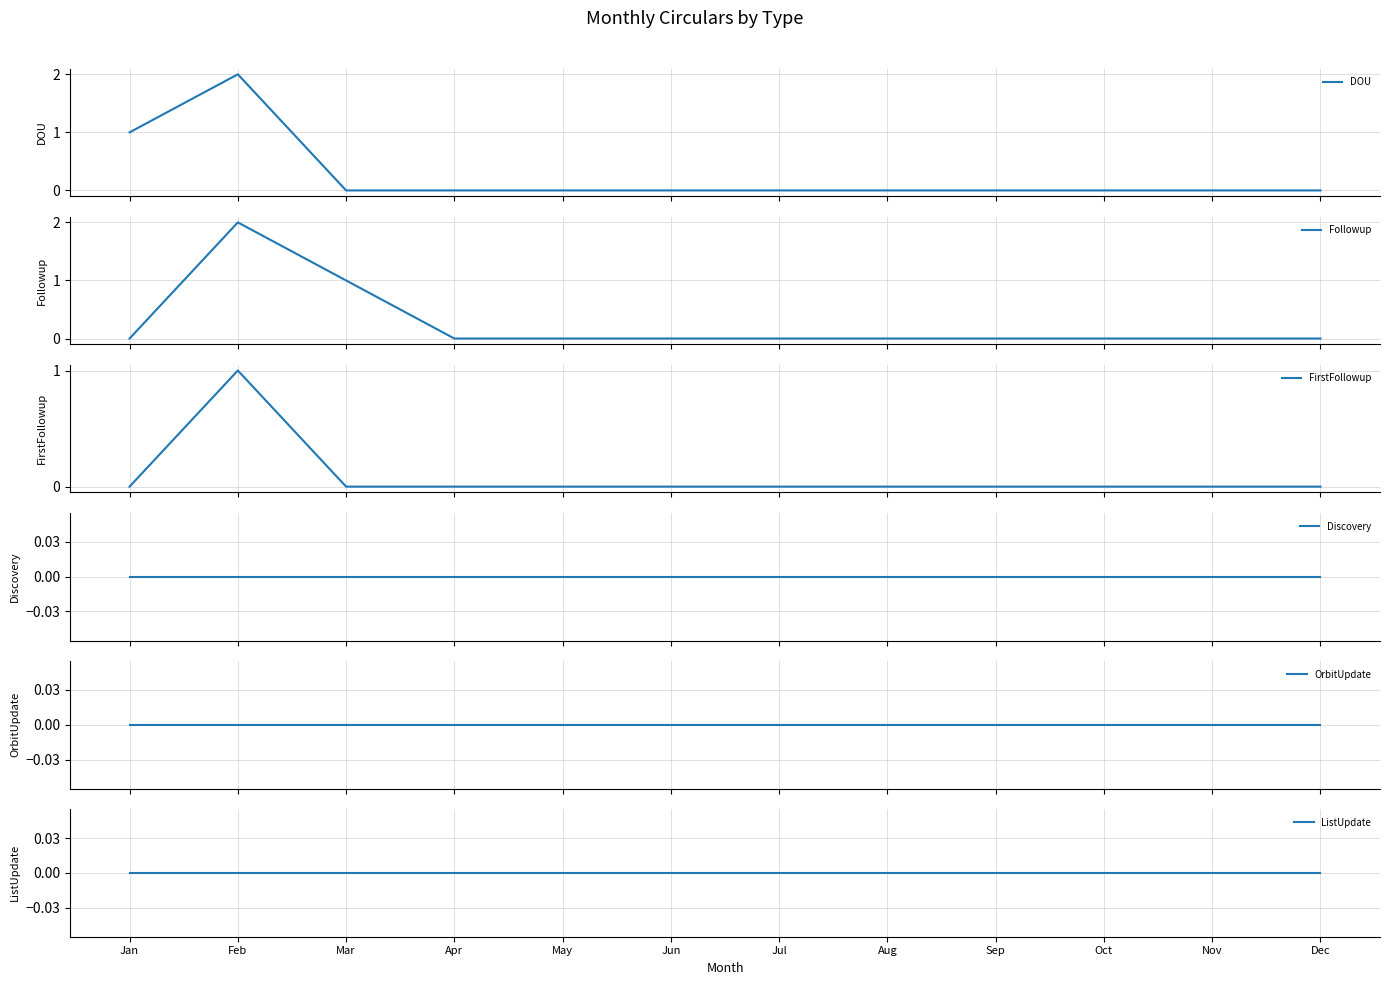

Between Nov and Sep, which is larger?

Nov